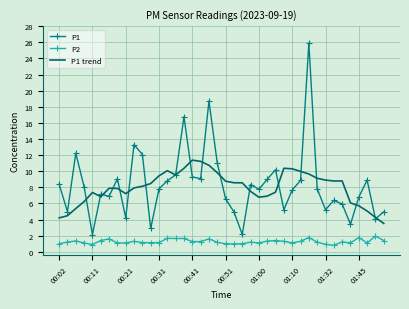

Rank the series by their maximum value, from highest to lowest.

P1, P1 trend, P2